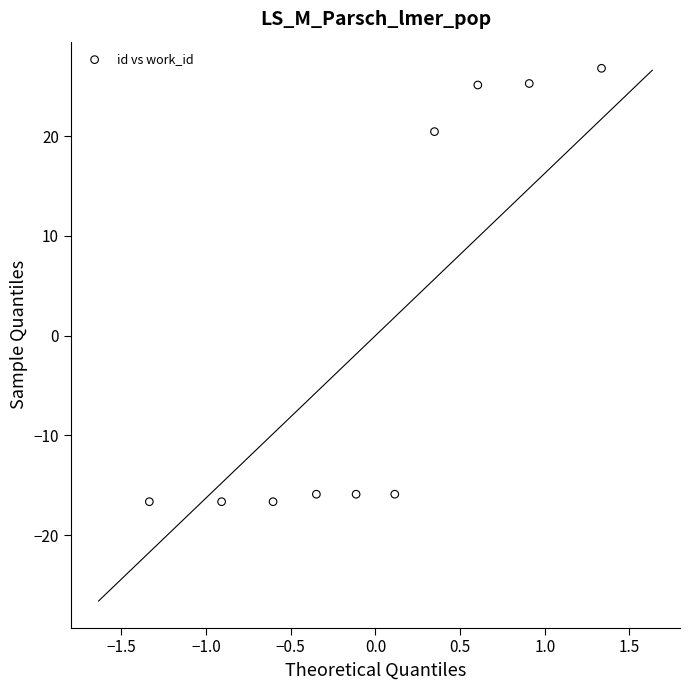

What Y value in the scatter plot is closest to 5?

20.5